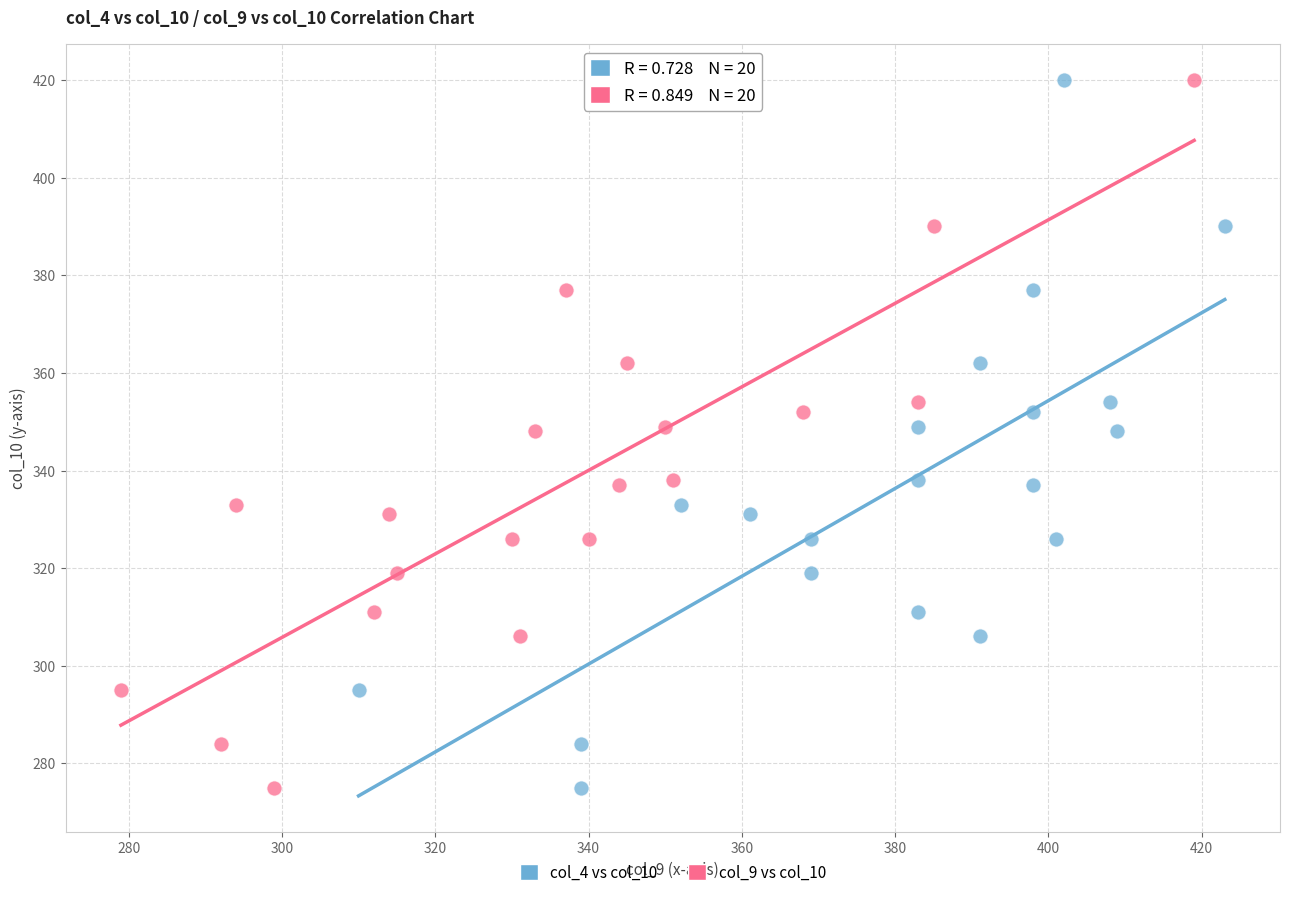

What are all the series names shown in the legend?

col_4 vs col_10, col_9 vs col_10